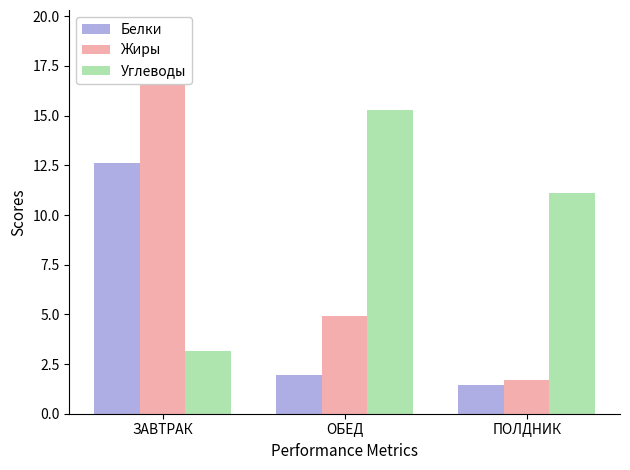

Is it true that Жиры equals 2.3 at ПОЛДНИК?

False